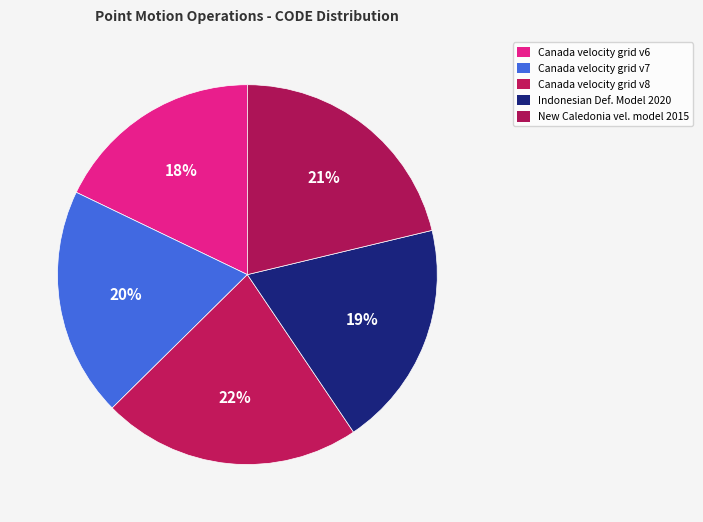

Which slice is the smallest?

Canada velocity grid v6